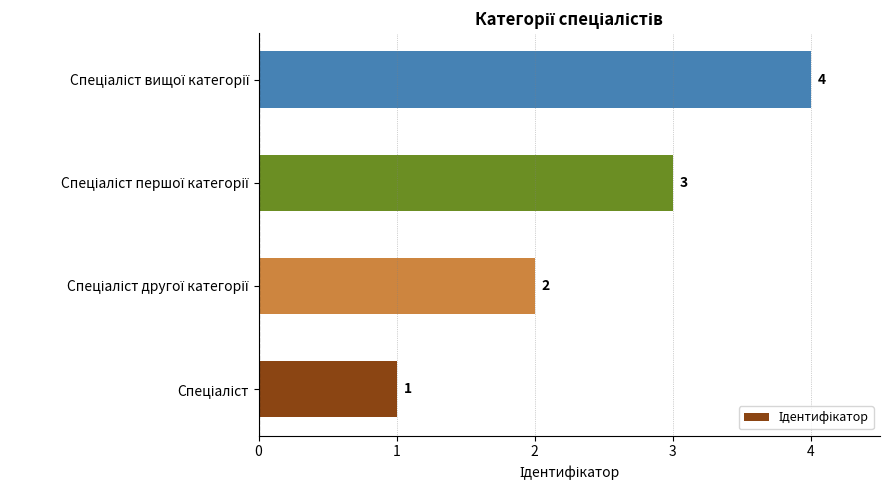

What is the sum of all values?

10